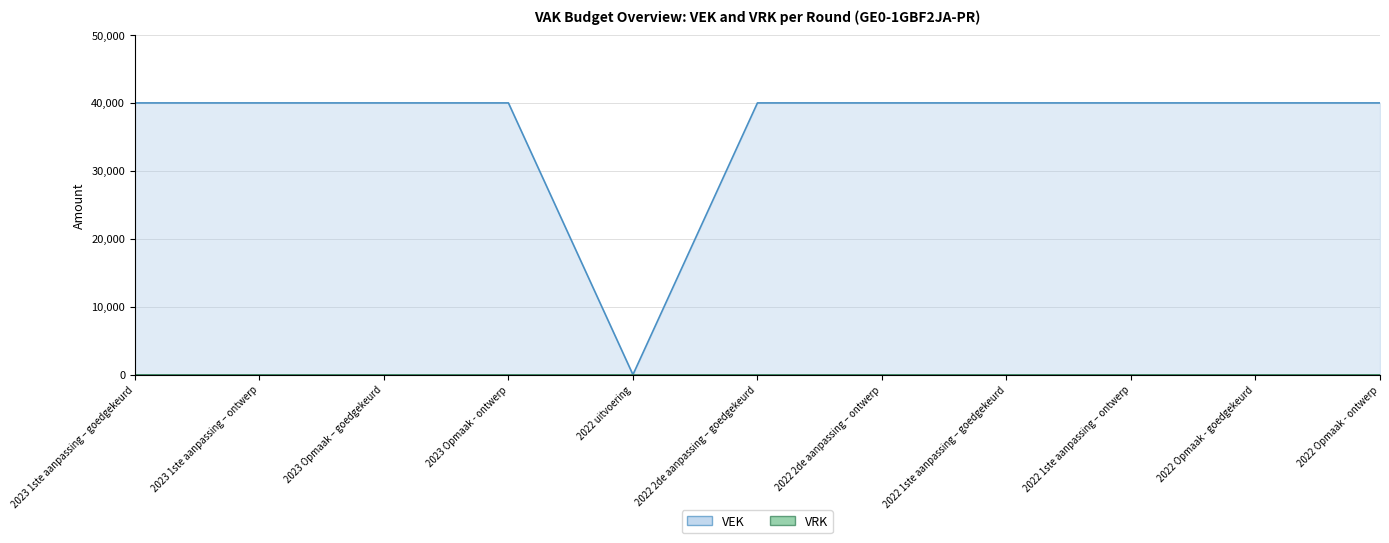

What is the average value?

36364